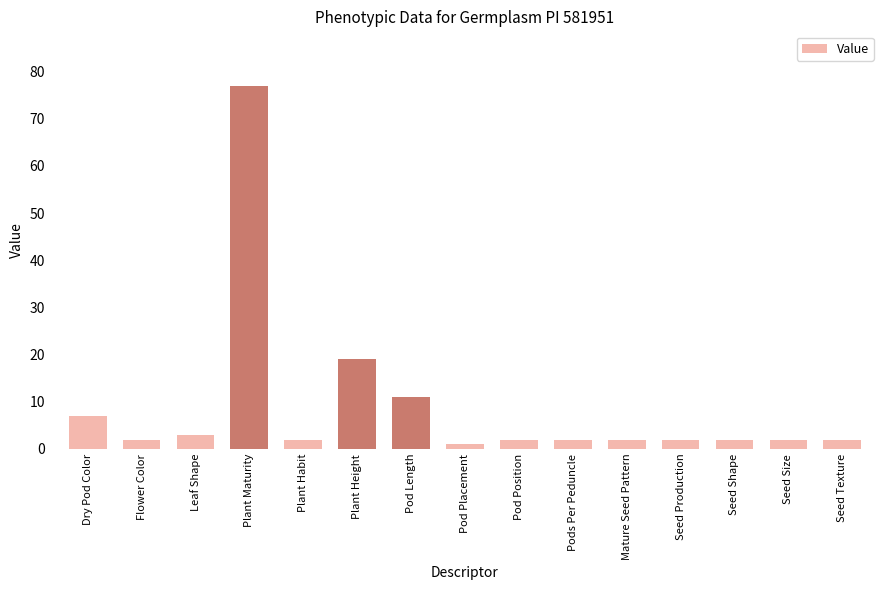

What is the label of the 8th bar from the left?

Pod Placement